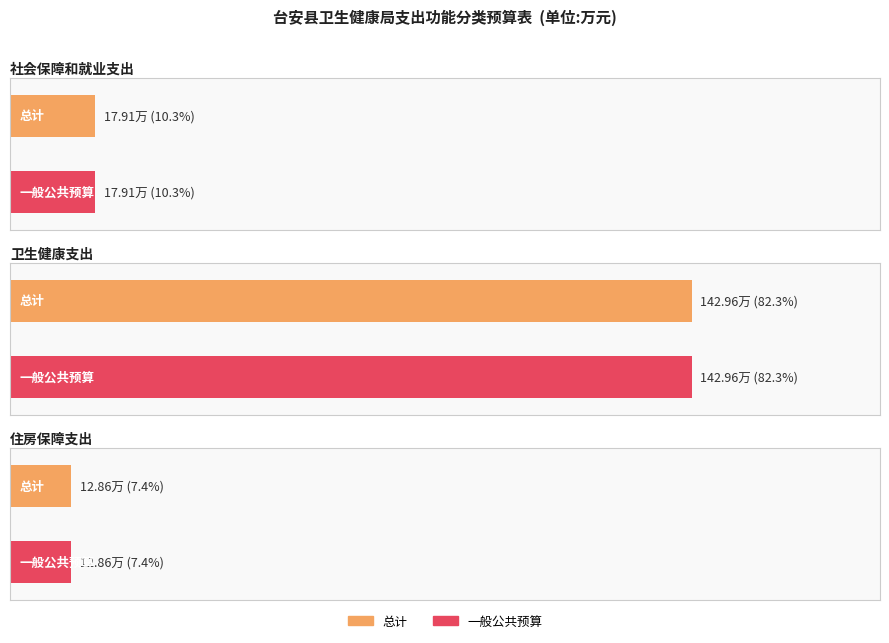

At which label does 总计 first exceed 17?

社会保障和就业支出